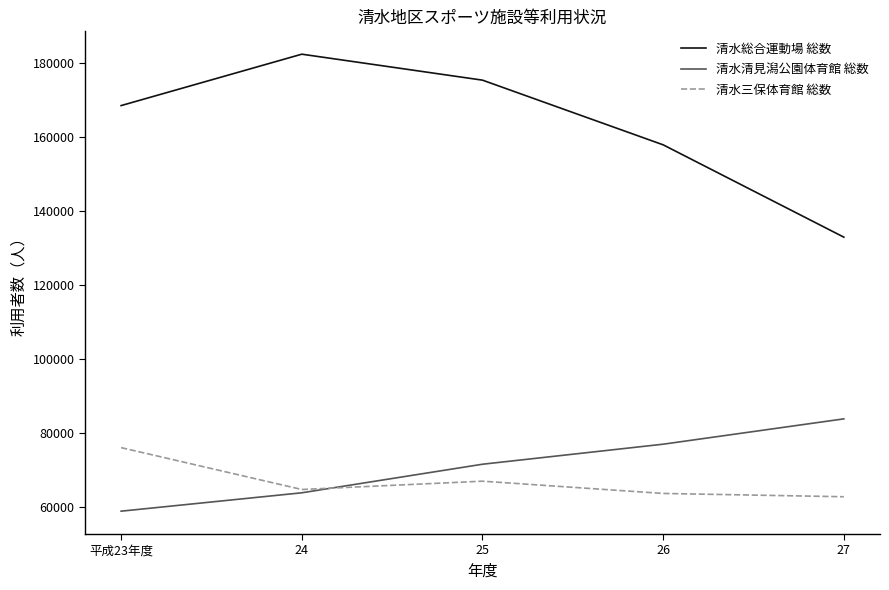

In 清水総合運動場 総数, how many points are higher than both neighbors (excluding endpoints)?

1